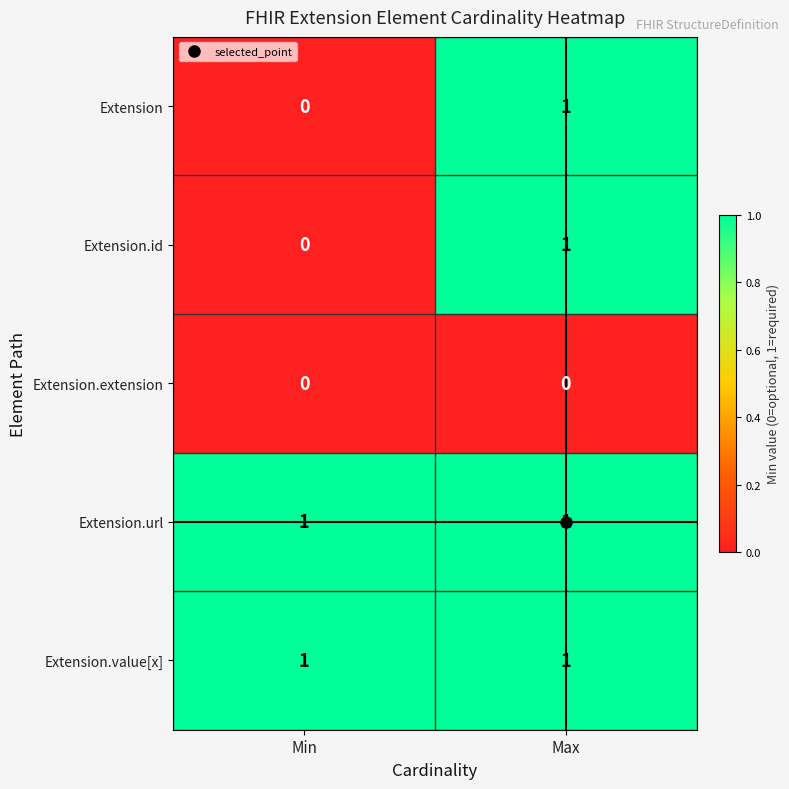

At which category is the sum across all series the highest?

Max